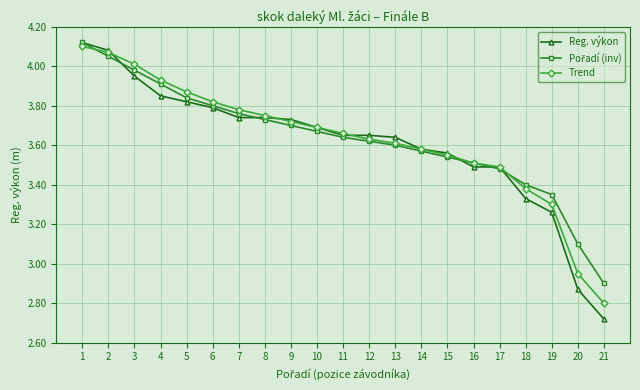

Where is Reg. výkon nearest to the value 3?

20